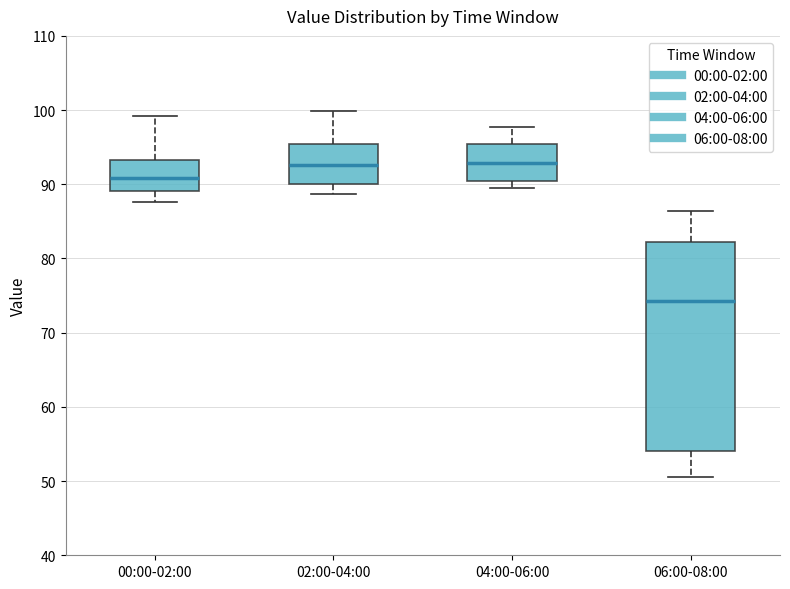

Which box has the lowest median line?

06:00-08:00